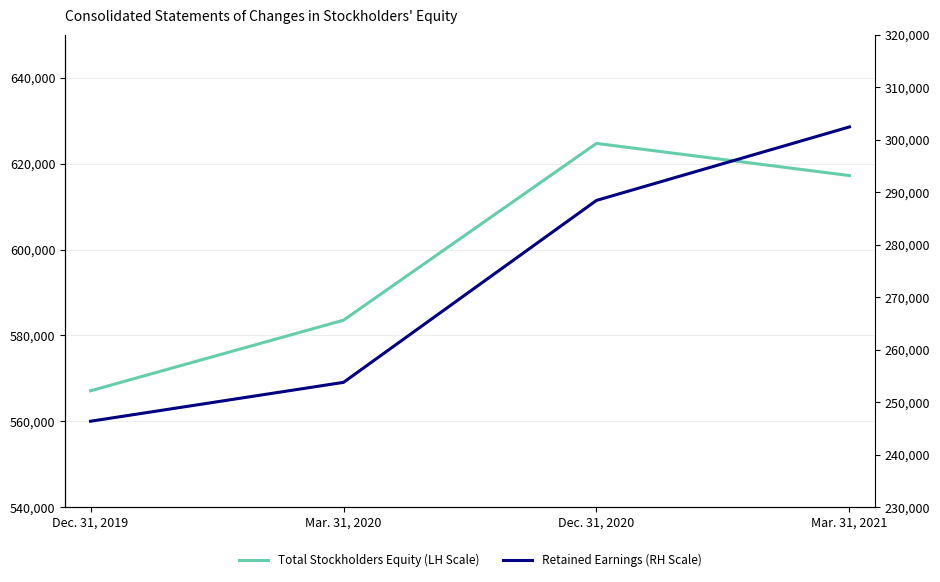

What is the highest value of the Total Stockholders Equity (LH Scale) series?

624709